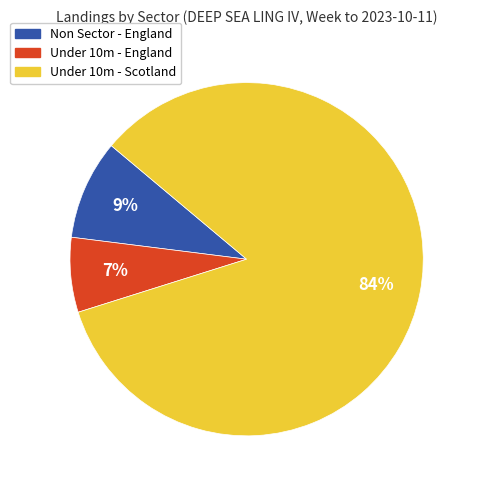

To the nearest percent, what is the difference between the largest and smallest slice percentages?

77%